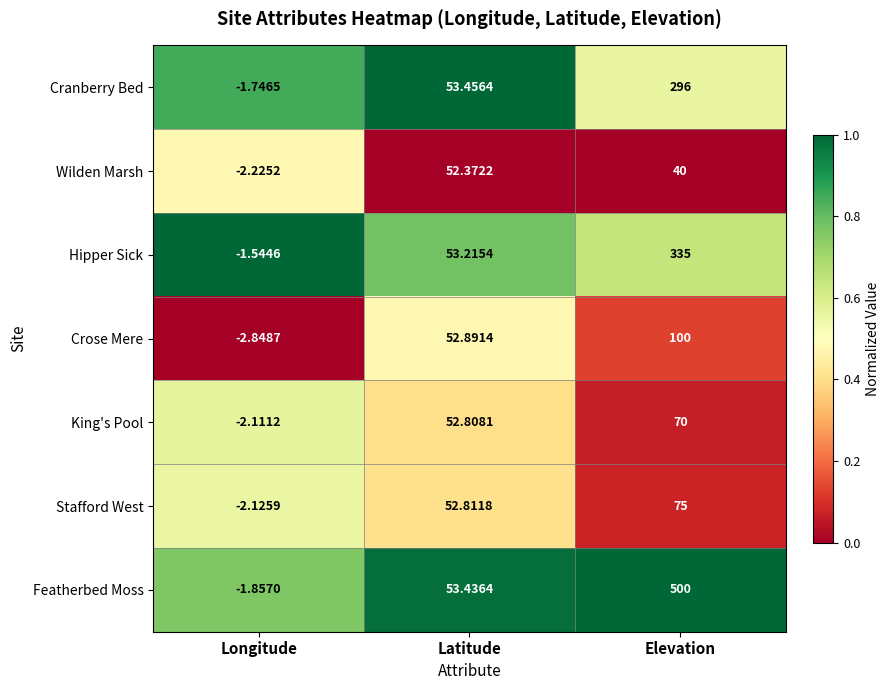

Which category has the highest value across all series?

Elevation